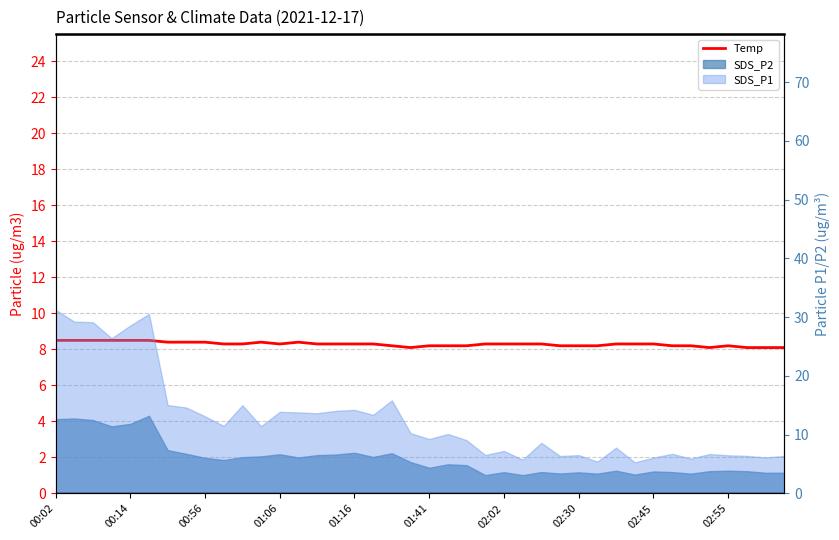

Reading right to left, list all the values displayed in this chart.

8.1	8.1	8.1	8.2	8.1	8.2	8.2	8.3	8.3	8.3	8.2	8.2	8.2	8.3	8.3	8.3	8.3	8.2	8.2	8.2	8.1	8.2	8.3	8.3	8.3	8.3	8.4	8.3	8.4	8.3	8.3	8.4	8.4	8.4	8.5	8.5	8.5	8.5	8.5	8.5